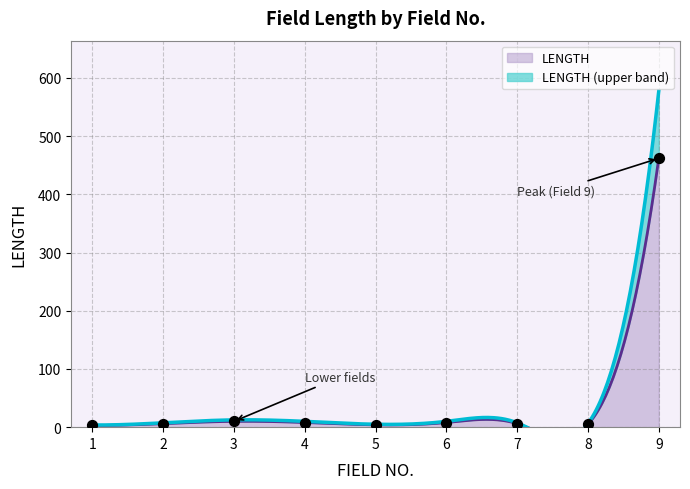

What is the change in value from 4 to 9?

+454